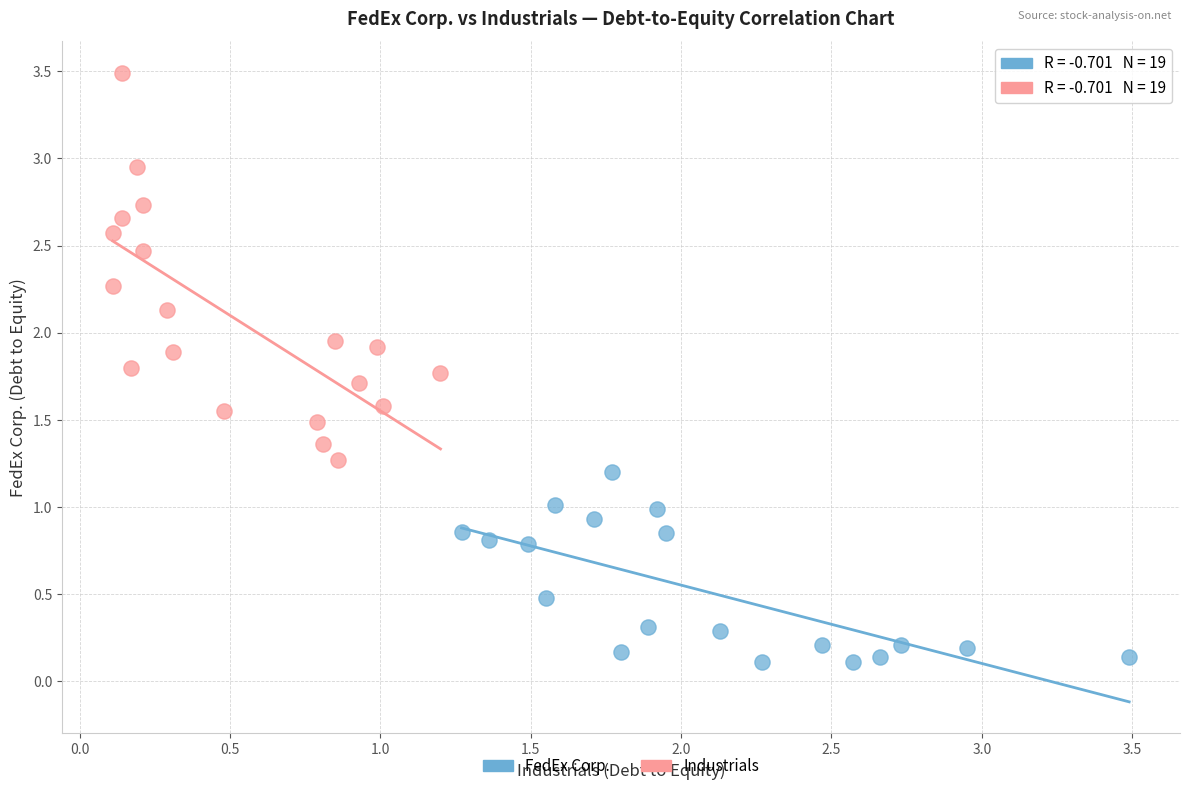

Which series contains the lowest Y value?

FedEx Corp.